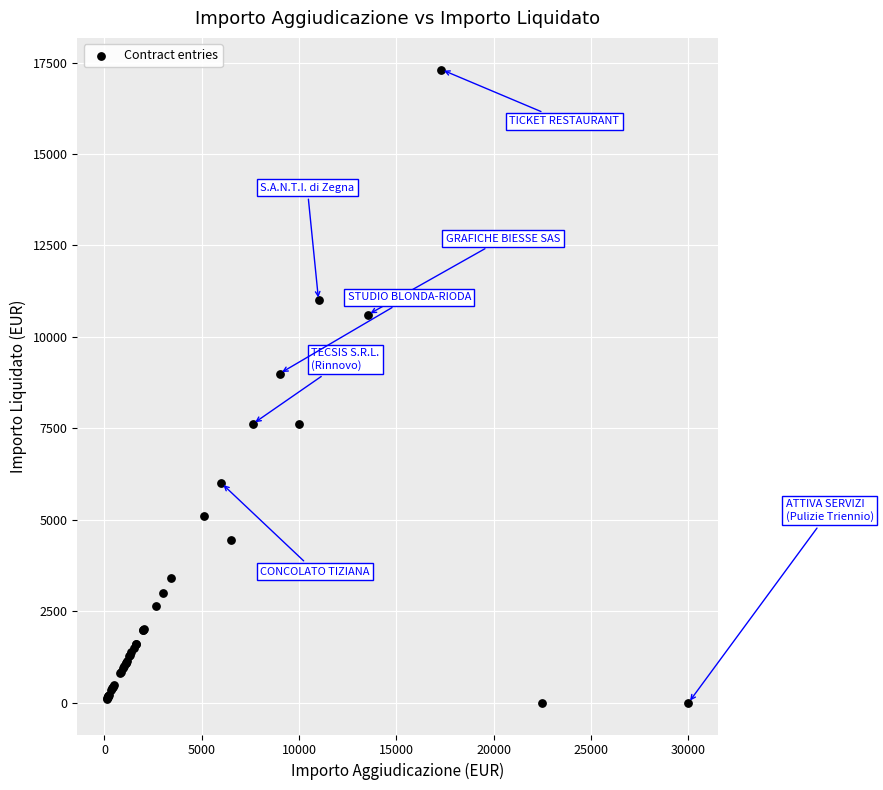

What Y value in the scatter plot is closest to 8653?

9000.0